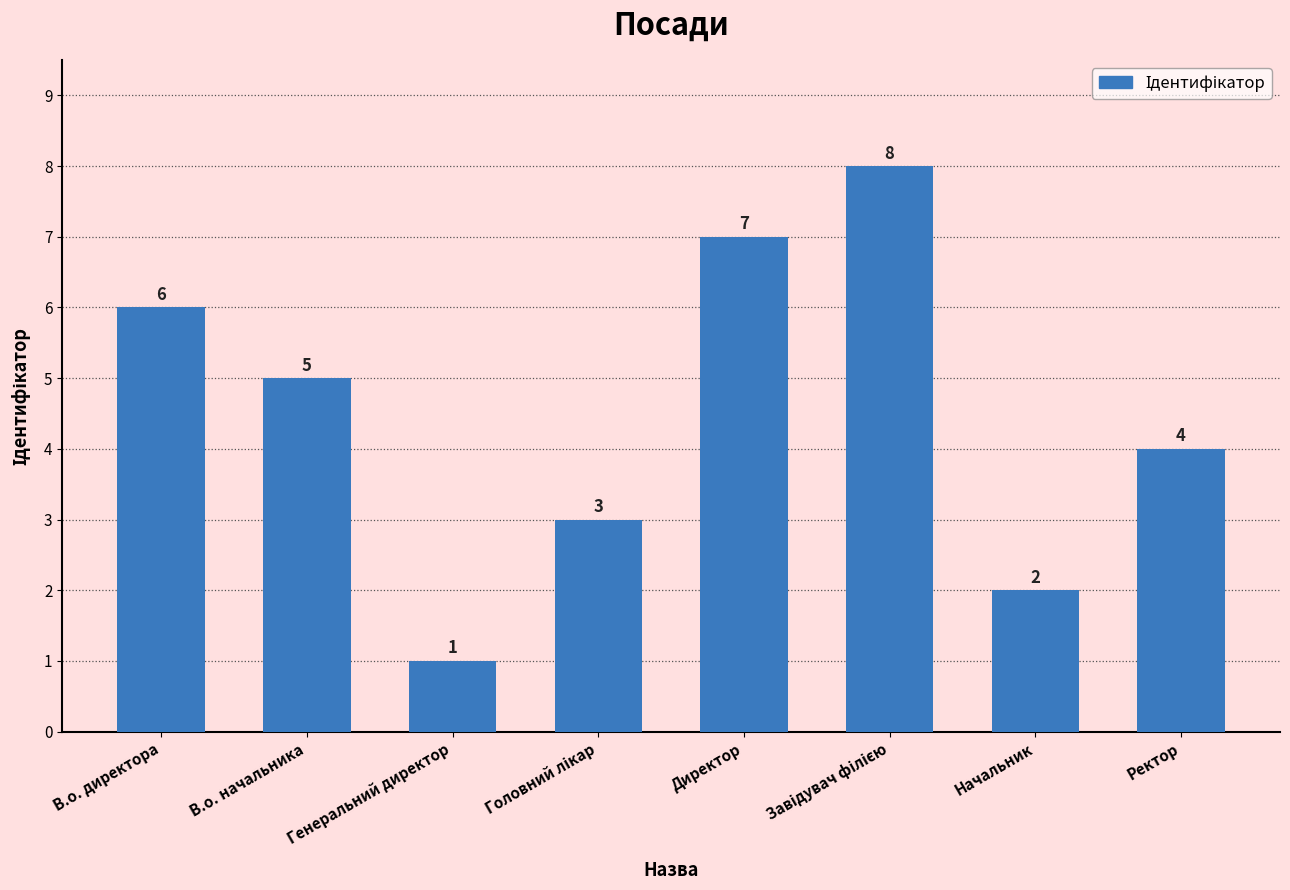

Approximately how many times larger is the value at В.о. директора compared to Начальник?

3.0